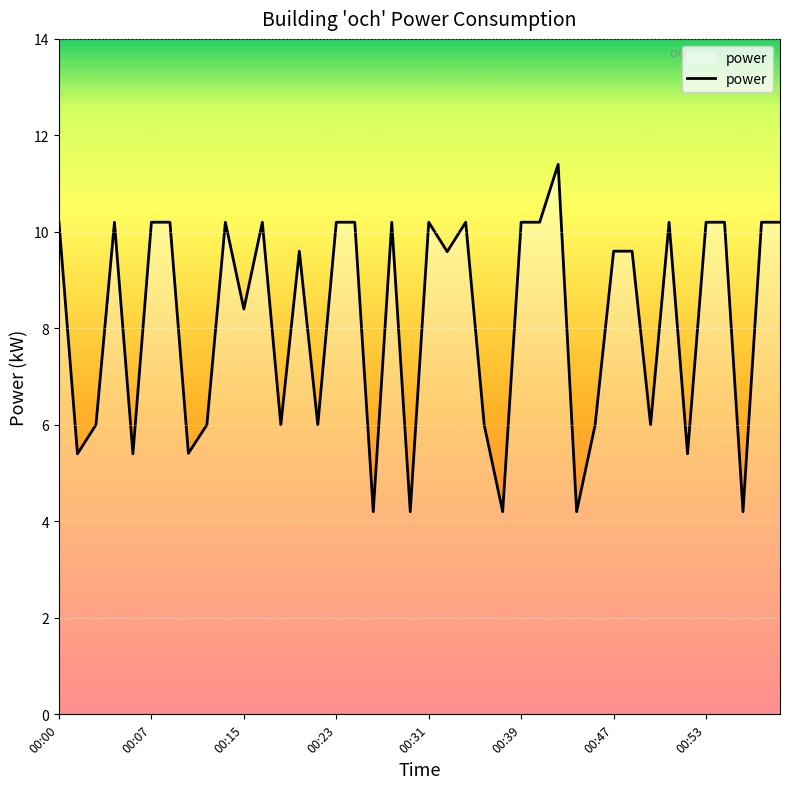

What is the minimum value shown in the chart?

4.2